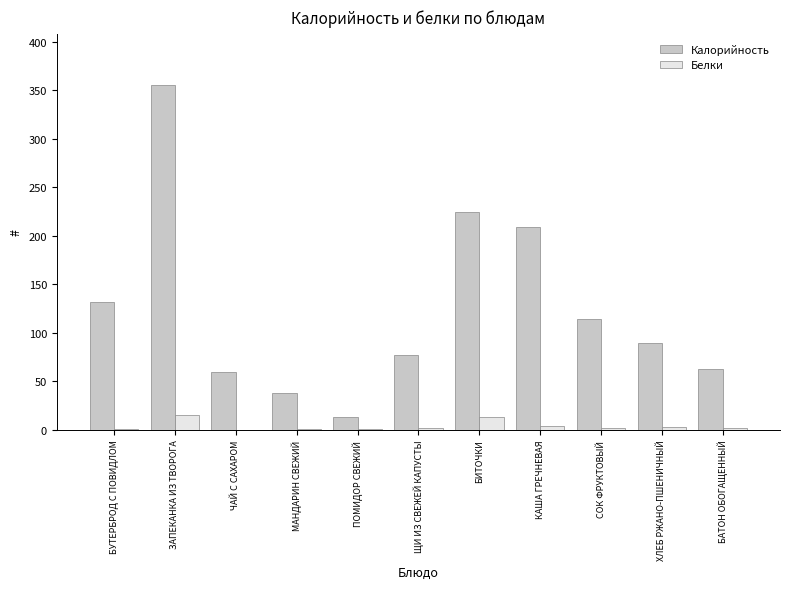

What is the spread (max minus min) of values at БИТОЧКИ?

211.5